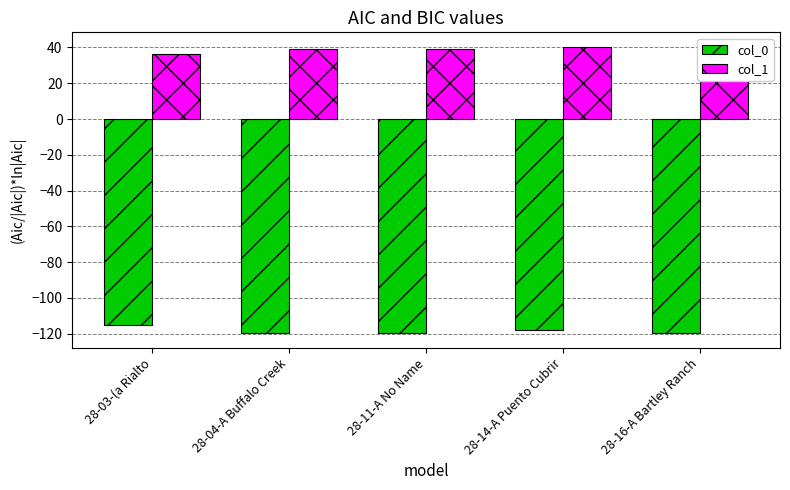

Which series has the largest total across all categories?

col_1